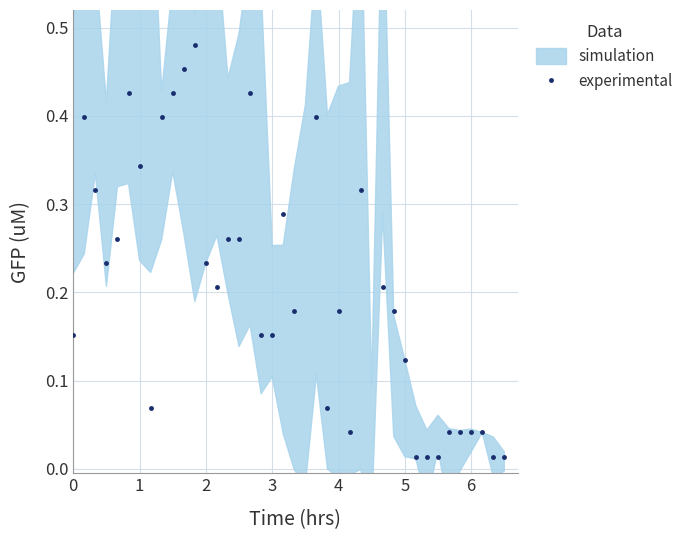

How many data points are above 0?

39